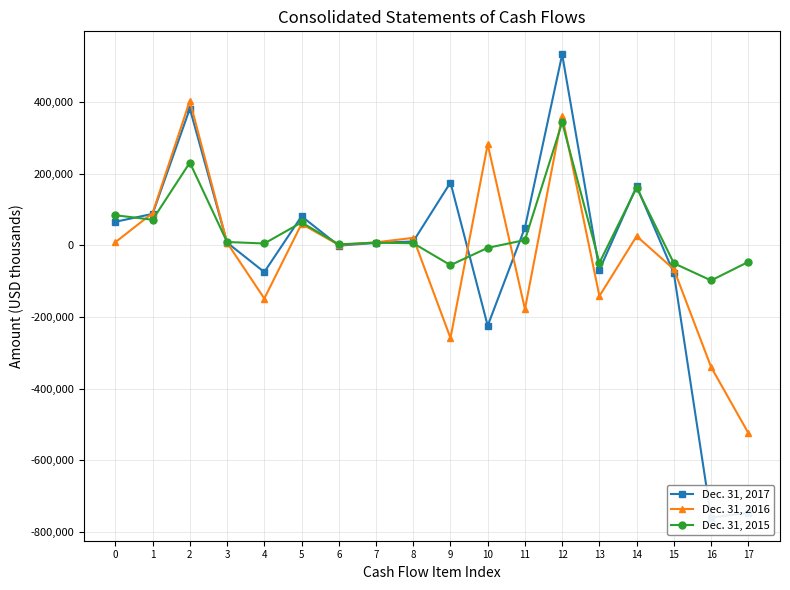

List the series in order of their peak value, highest first.

Dec. 31, 2017, Dec. 31, 2016, Dec. 31, 2015